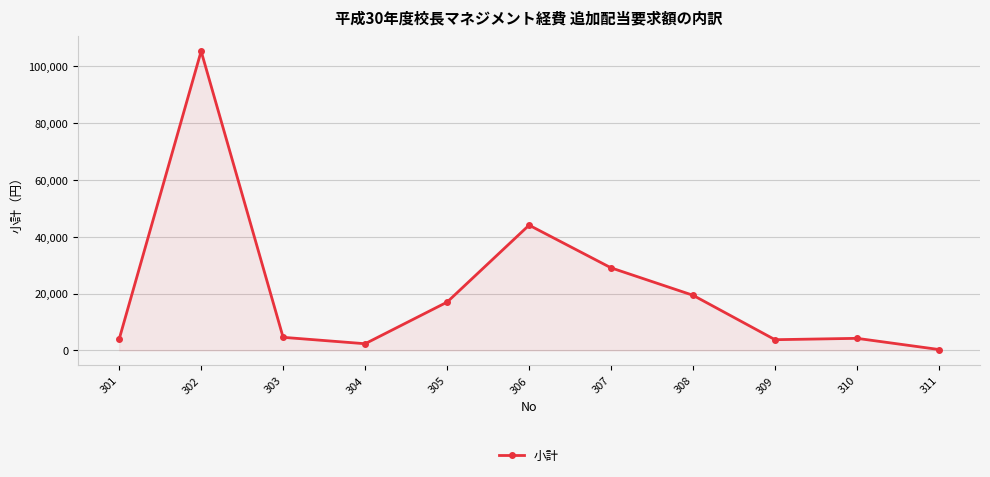

The value at 305 is 10830. True or false?

False